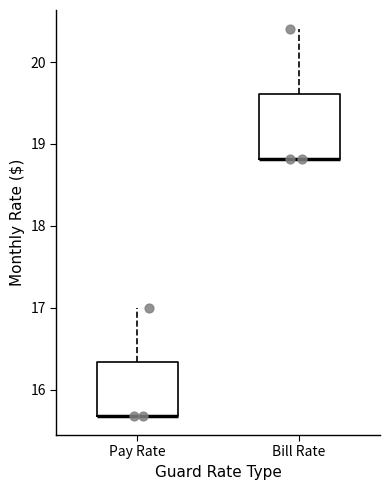

Reading left to right, read every box against the y-axis: the position of its median line, the range the box covers, and the ends of its whiskers. The values are not printed on the chart, so give them approximately, as read against the axis.

Pay Rate: median 15.7 (drawn on the box's lower edge), box 15.7 to 16.3, whiskers 15.7 to 17.0
Bill Rate: median 18.8 (drawn on the box's lower edge), box 18.8 to 19.6, whiskers 18.8 to 20.4